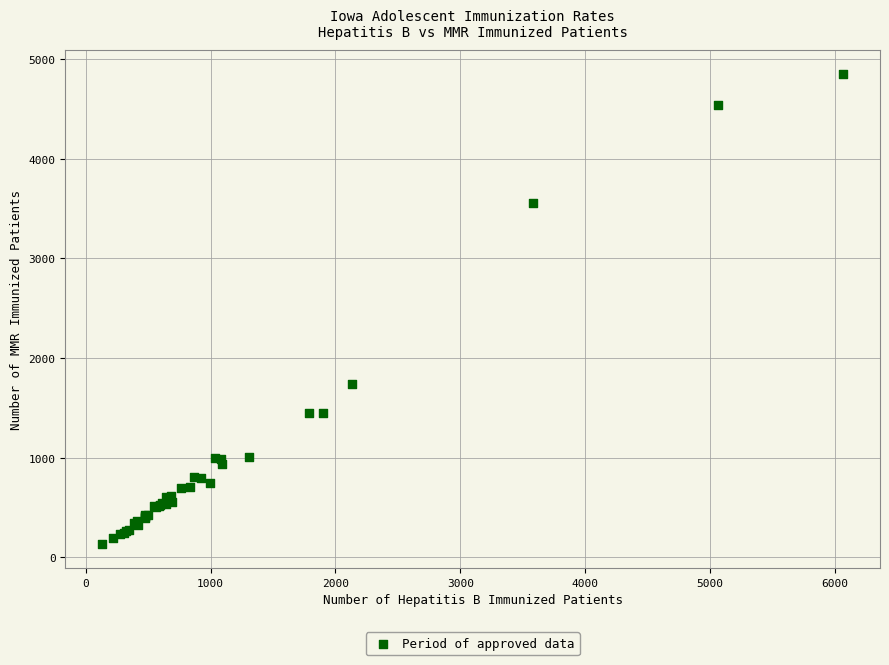

What Y value in the scatter plot is closest to 2491?

1737